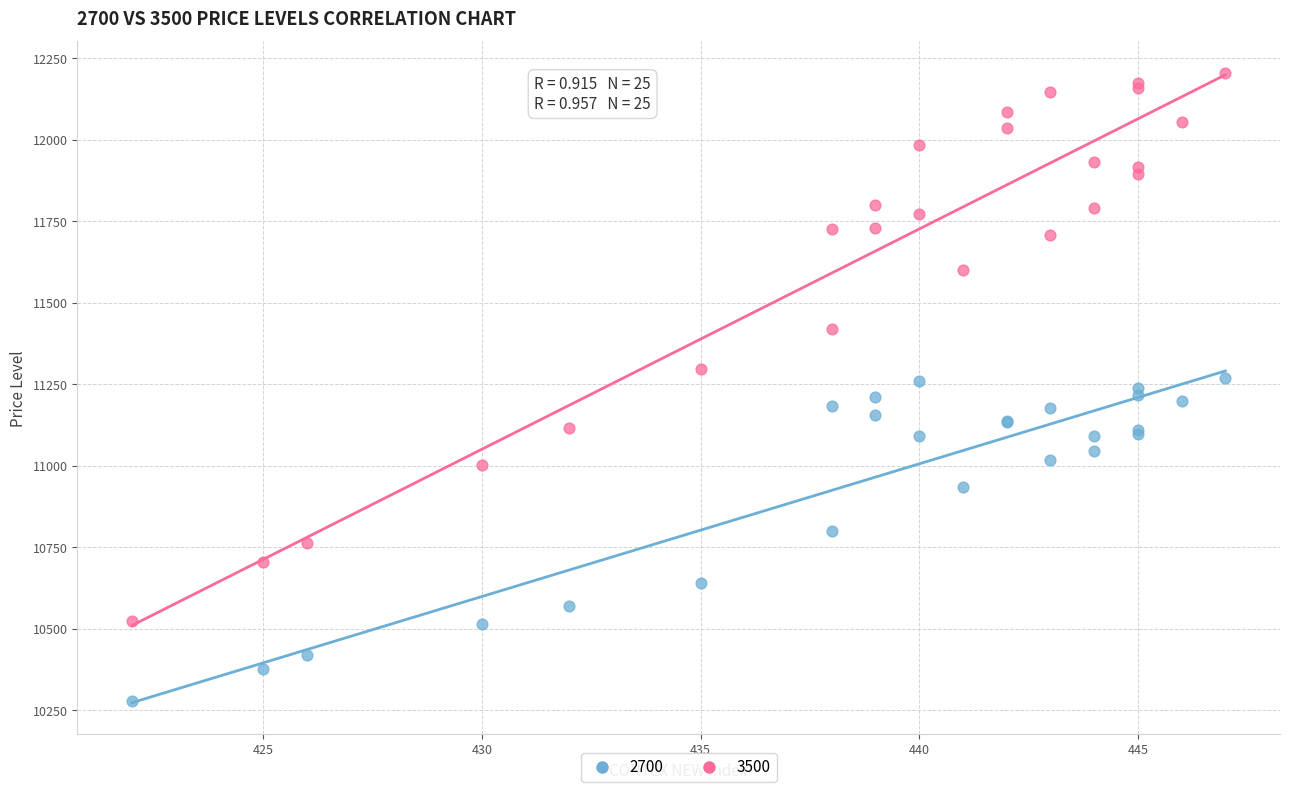

Which series has the widest spread of Y values?

3500